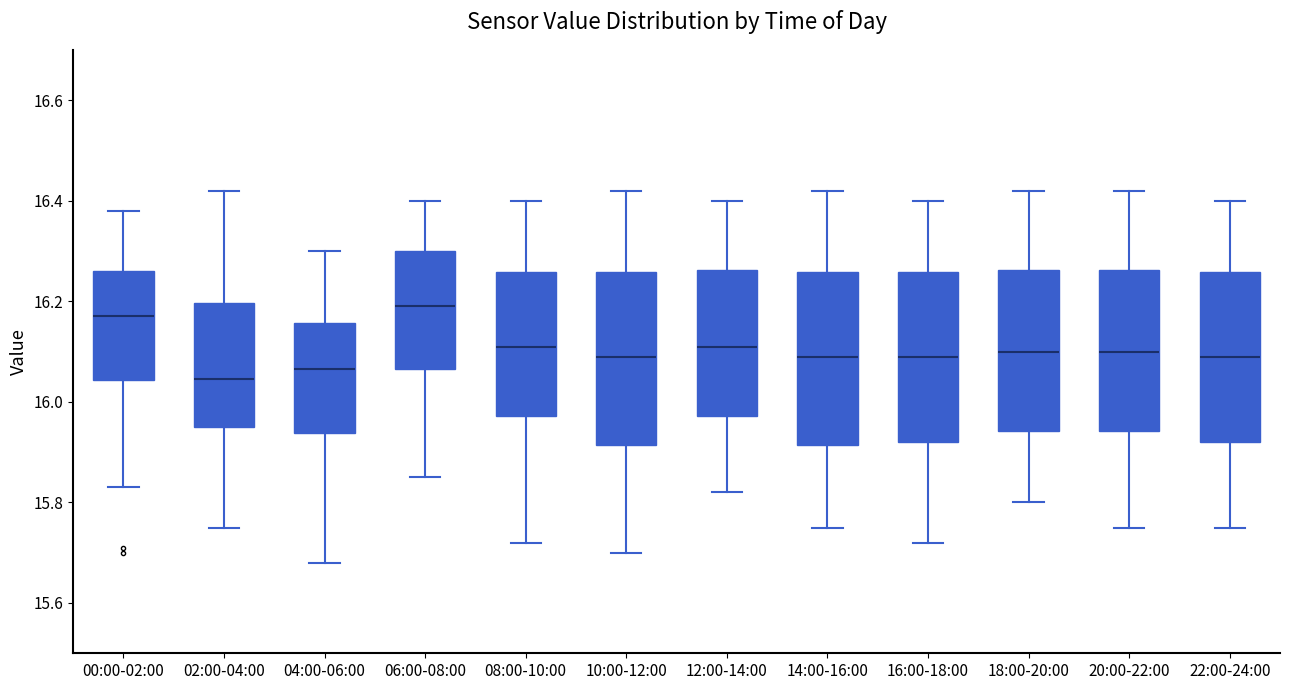

Reading left to right, read every box against the y-axis: the position of its median line, the range the box covers, and the ends of its whiskers. The values are not printed on the chart, so give them approximately, as read against the axis.

00:00-02:00: median 16.18, box 16.04 to 16.26, whiskers 15.84 to 16.38
02:00-04:00: median 16.04, box 15.96 to 16.20, whiskers 15.76 to 16.42
04:00-06:00: median 16.06, box 15.94 to 16.16, whiskers 15.68 to 16.30
06:00-08:00: median 16.20, box 16.06 to 16.30, whiskers 15.86 to 16.40
08:00-10:00: median 16.12, box 15.98 to 16.26, whiskers 15.72 to 16.40
10:00-12:00: median 16.10, box 15.92 to 16.26, whiskers 15.70 to 16.42
12:00-14:00: median 16.12, box 15.98 to 16.26, whiskers 15.82 to 16.40
14:00-16:00: median 16.10, box 15.92 to 16.26, whiskers 15.76 to 16.42
16:00-18:00: median 16.10, box 15.92 to 16.26, whiskers 15.72 to 16.40
18:00-20:00: median 16.10, box 15.94 to 16.26, whiskers 15.80 to 16.42
20:00-22:00: median 16.10, box 15.94 to 16.26, whiskers 15.76 to 16.42
22:00-24:00: median 16.10, box 15.92 to 16.26, whiskers 15.76 to 16.40